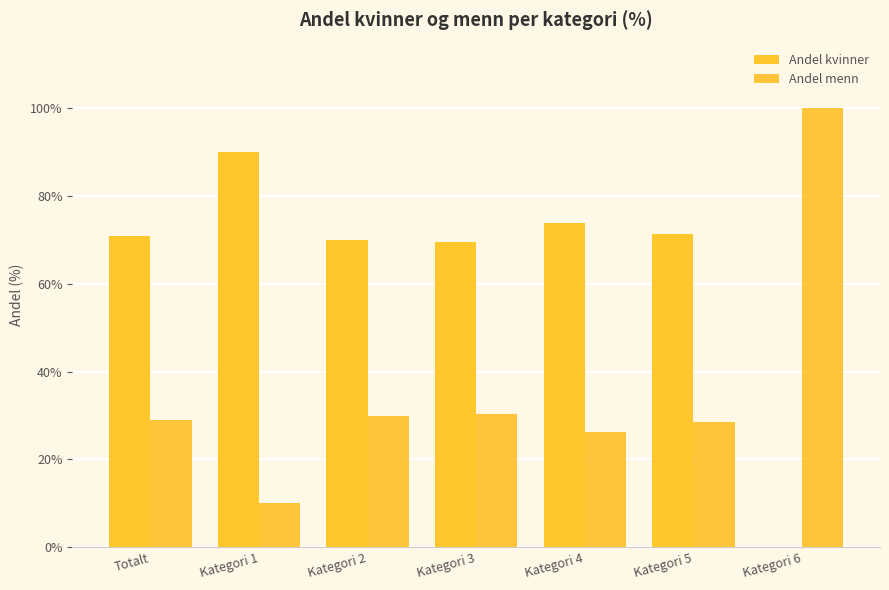

Which series has the largest total across all categories?

Andel kvinner